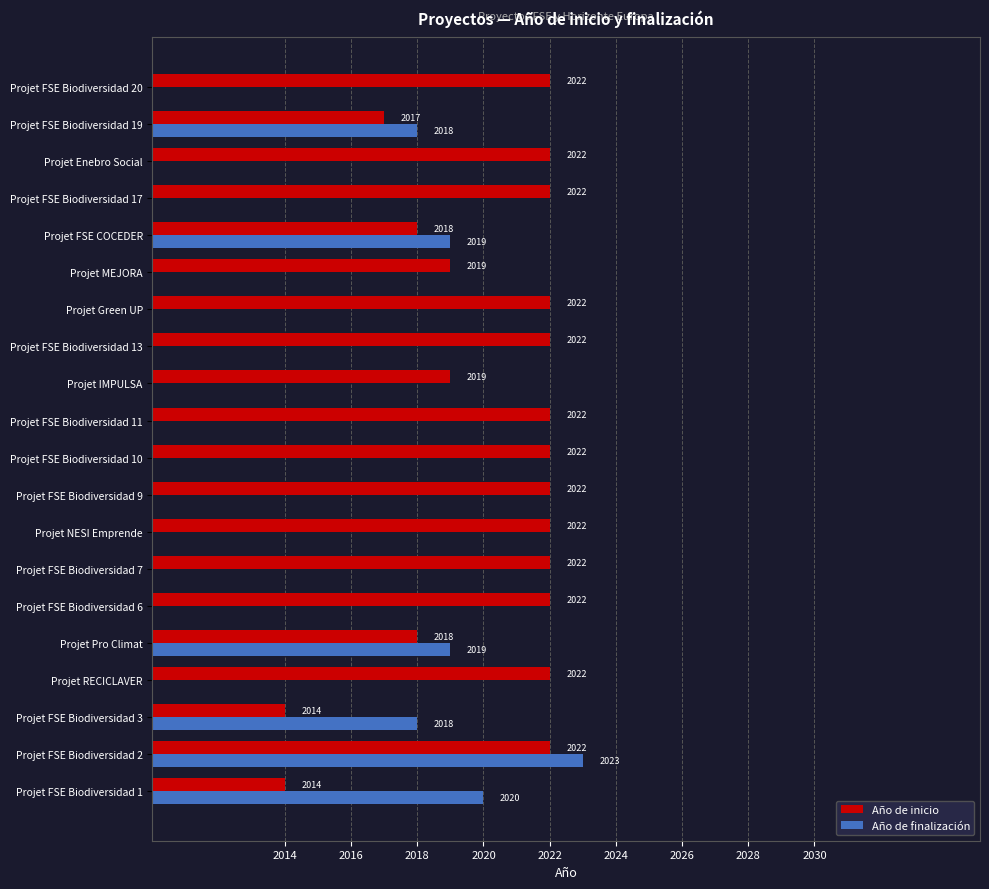

Count the number of data series in this chart.

2